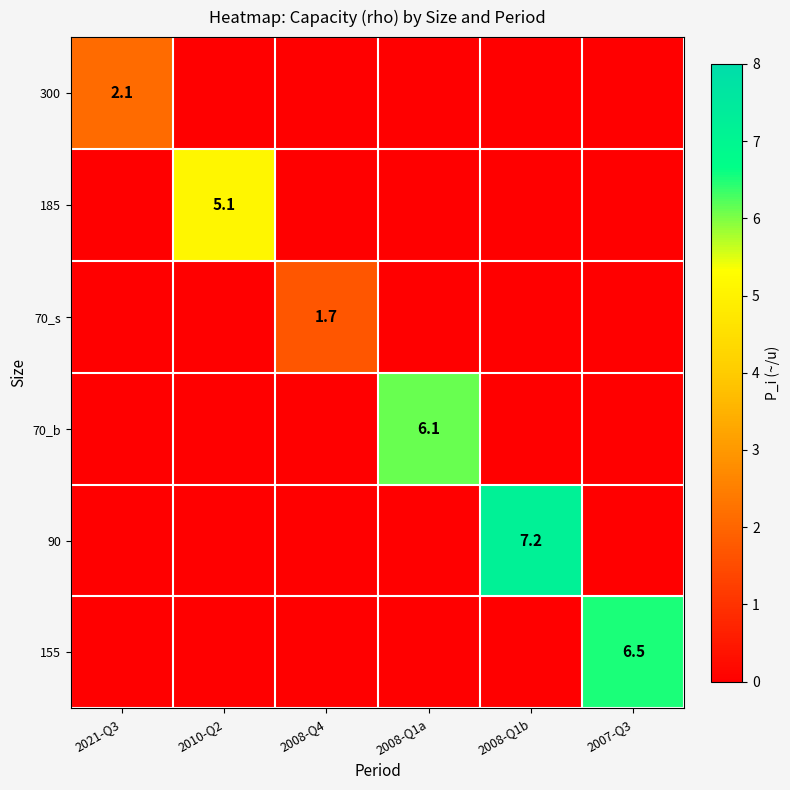

How many distinct data groups are displayed?

6